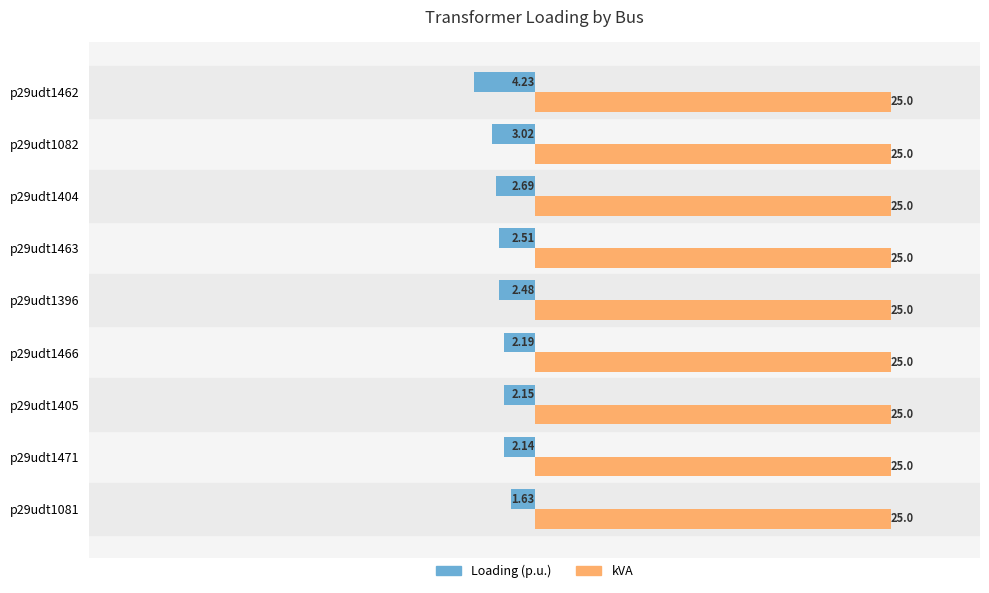

Which series has the largest range (max minus min)?

Loading (p.u.)